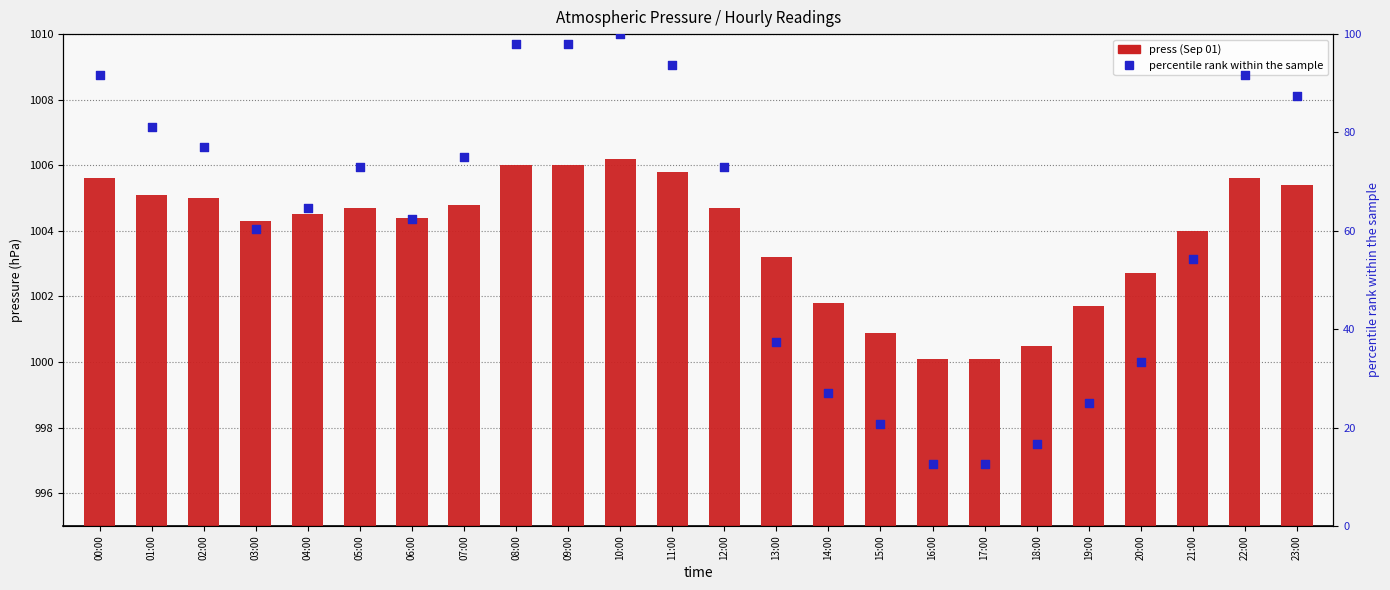

Which series has the largest Y range (max minus min)?

percentile rank within the sample